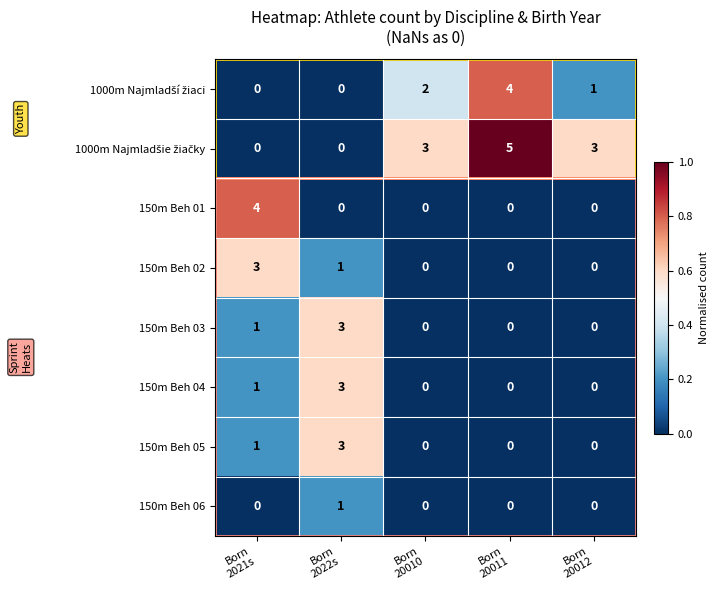

How many distinct data groups are displayed?

8